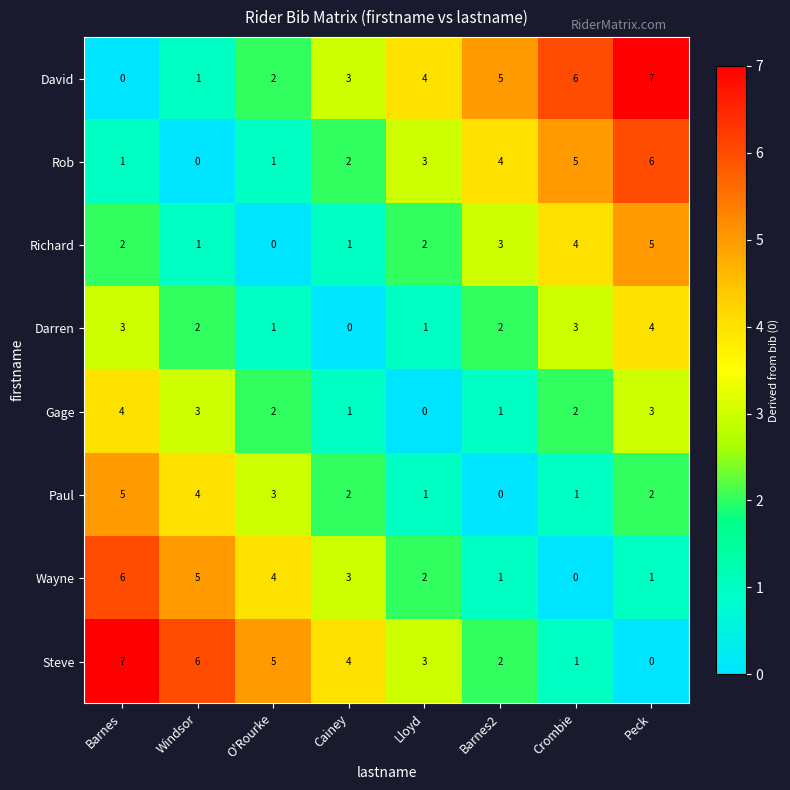

The value of Richard at Crombie is 4. True or false?

True